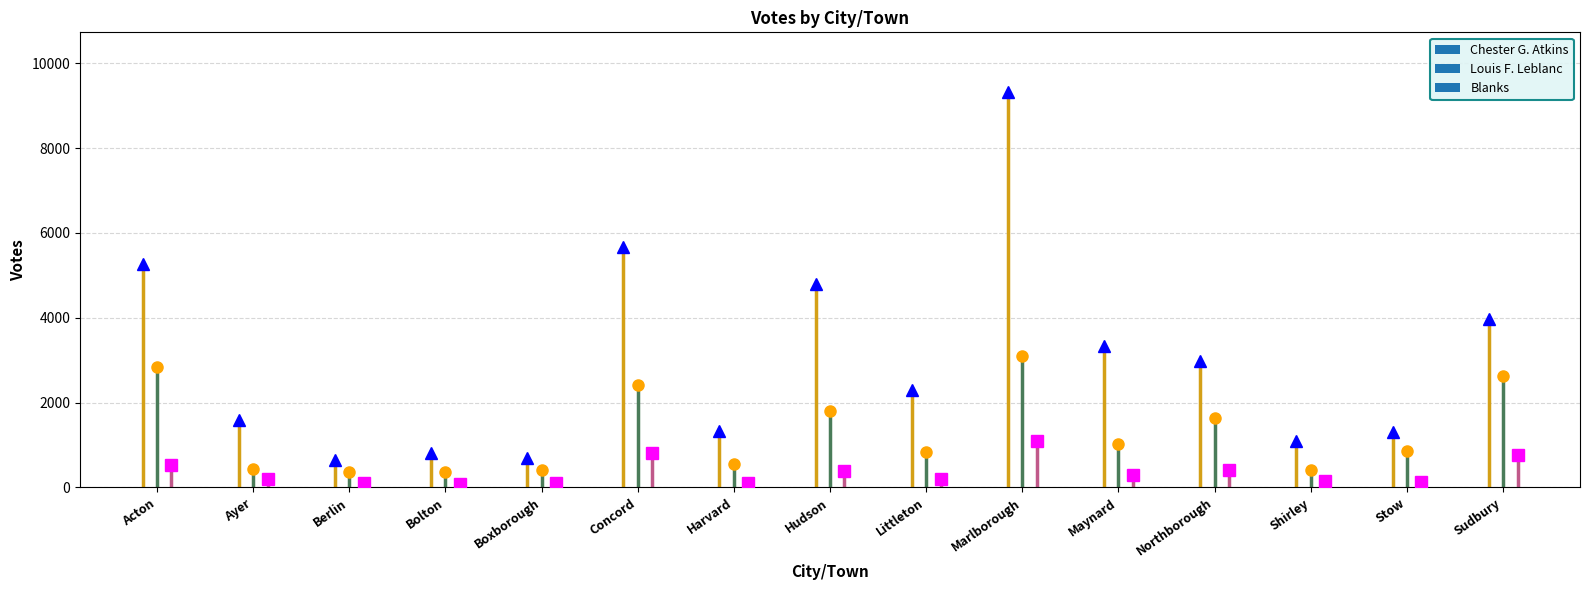

Rank the series by their average value, from lowest to highest.

Blanks, Louis F. Leblanc, Chester G. Atkins